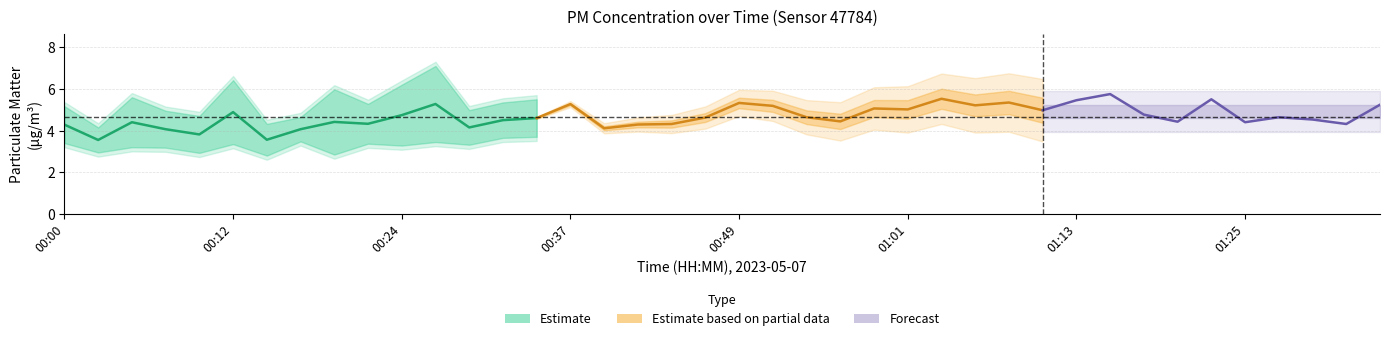

Reading left to right, transcribe all the data shown in this chart.

P1: 5.1	4.0	5.5	4.8	4.6	6.3	4.2	4.5	5.9	5.2	6.1	7.0	4.9	5.2	5.4	6.6	4.7	5.1	5.0	5.5	6.9	6.2	5.7	5.2	6.2	5.8	7.0	6.2	6.5	5.7	6.8	7.2	5.7	5.4	7.0	5.1	5.6	5.5	5.1	6.6
P2: 3.5	3.0	3.3	3.3	3.0	3.5	2.9	3.6	3.0	3.5	3.4	3.5	3.4	3.8	3.8	4.0	3.5	3.5	3.6	3.8	3.7	4.2	3.6	3.7	4.0	4.2	4.0	4.2	4.2	4.2	4.1	4.3	3.9	3.5	4.0	3.7	3.6	3.5	3.5	3.9